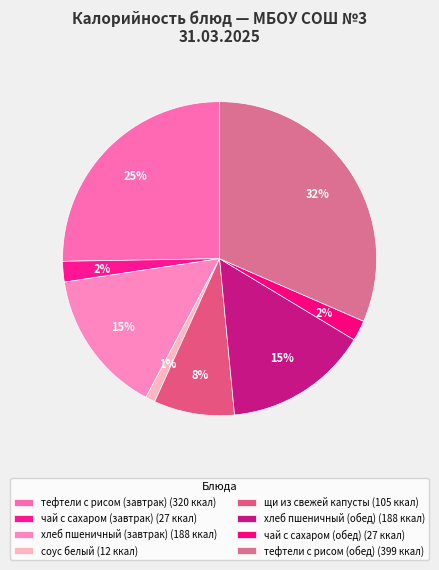

To the nearest percent, what is the average slice percentage?

12%